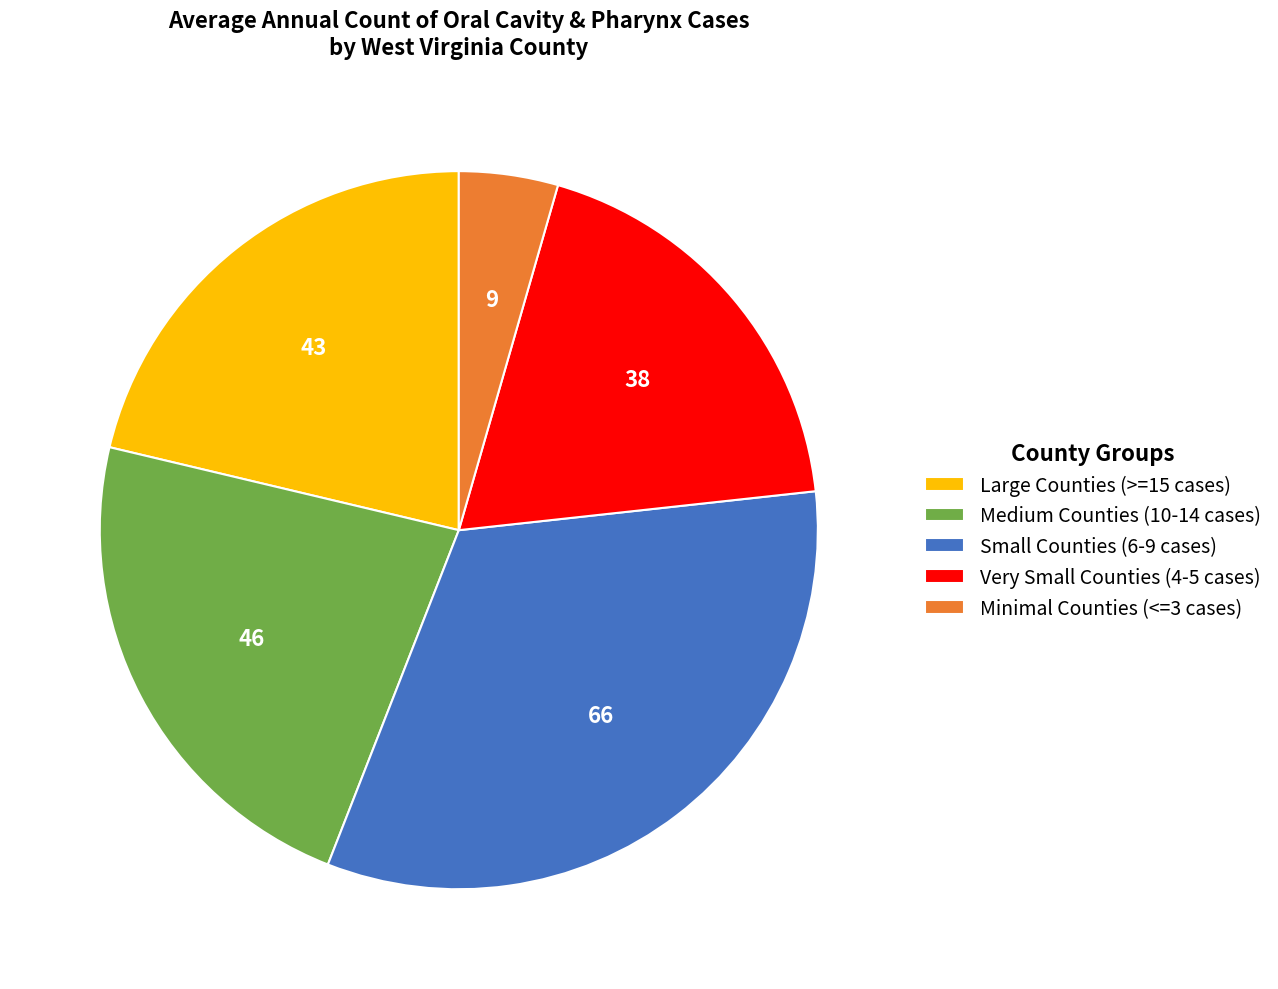

How many segments does this pie chart have?

5